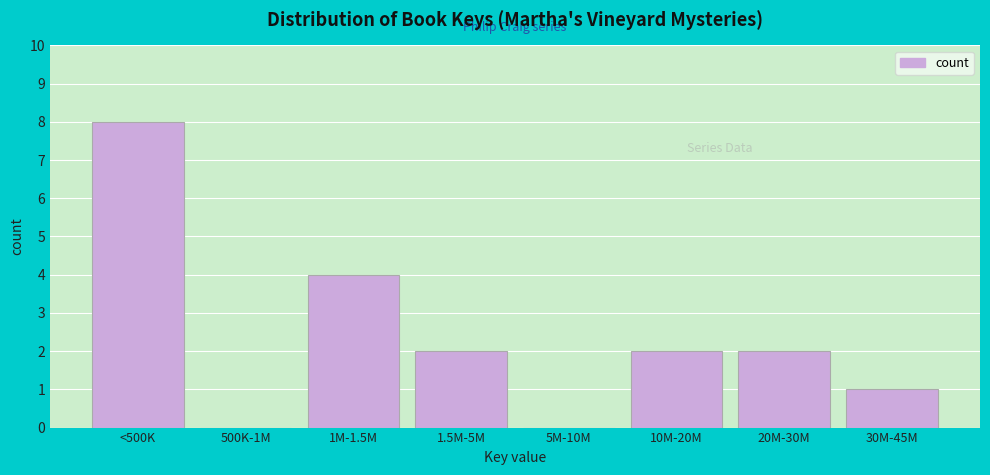

Reading right to left, list all the values displayed in this chart.

30M-45M=1	20M-30M=2	10M-20M=2	5M-10M=0	1.5M-5M=2	1M-1.5M=4	500K-1M=0	<500K=8